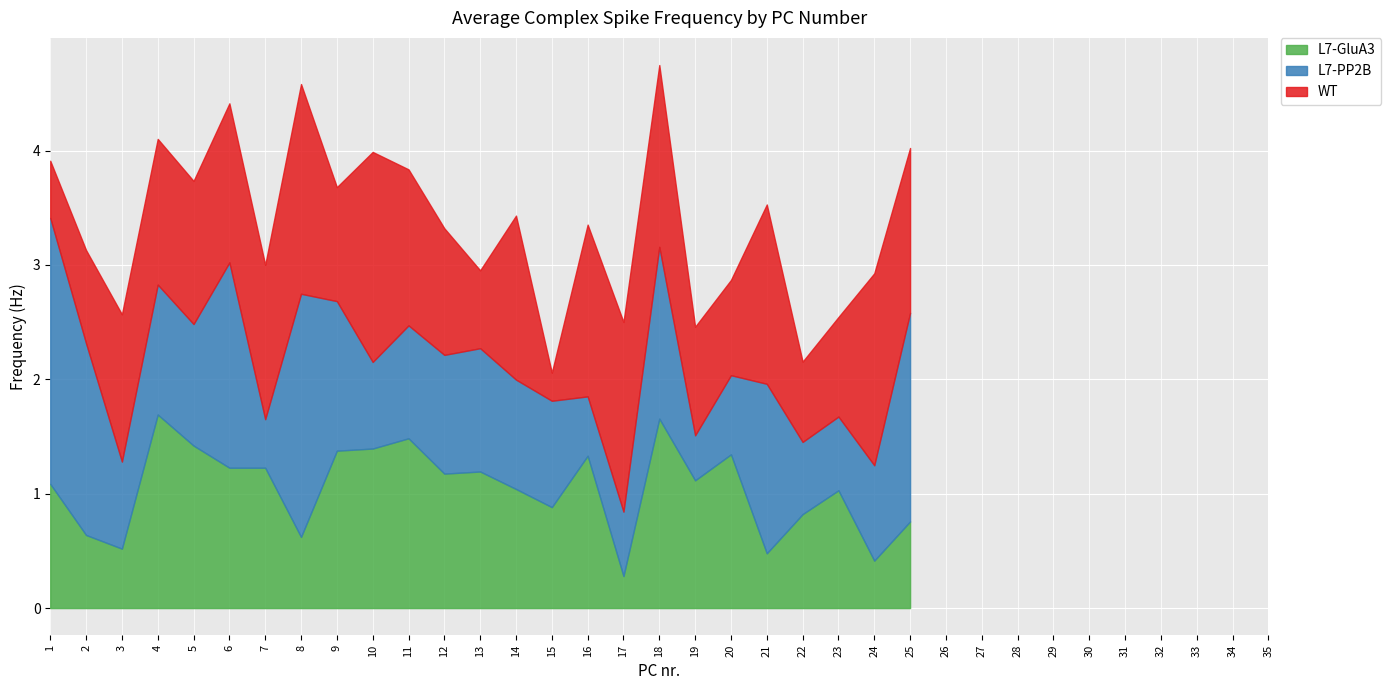

At which label does L7-GluA3 reach its minimum?

17